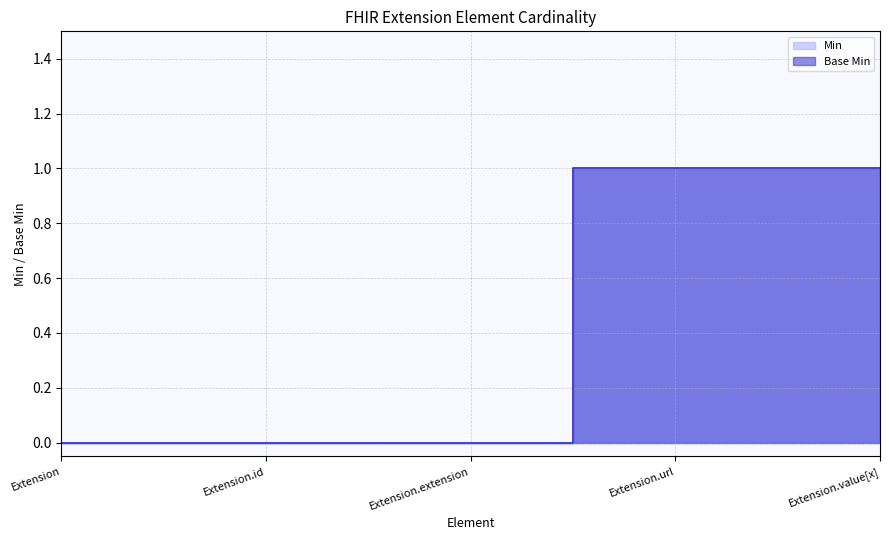

What is the difference between the maximum and minimum values in the Min series?

1